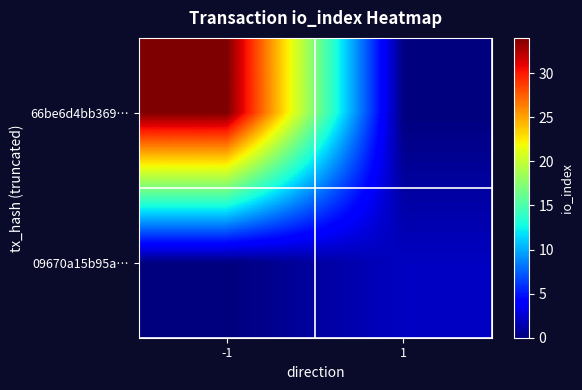

List the series in order of their peak value, highest first.

66be6d4bb369…, 09670a15b95a…